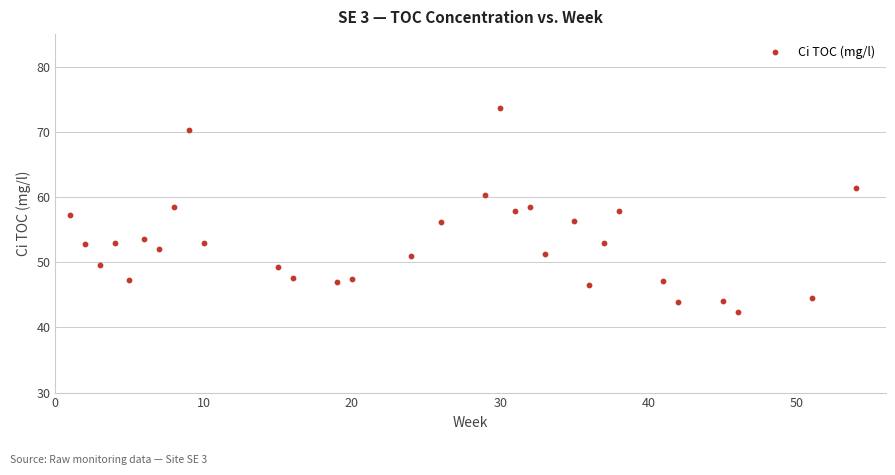

What is the range of X values (max minus min)?

53.0